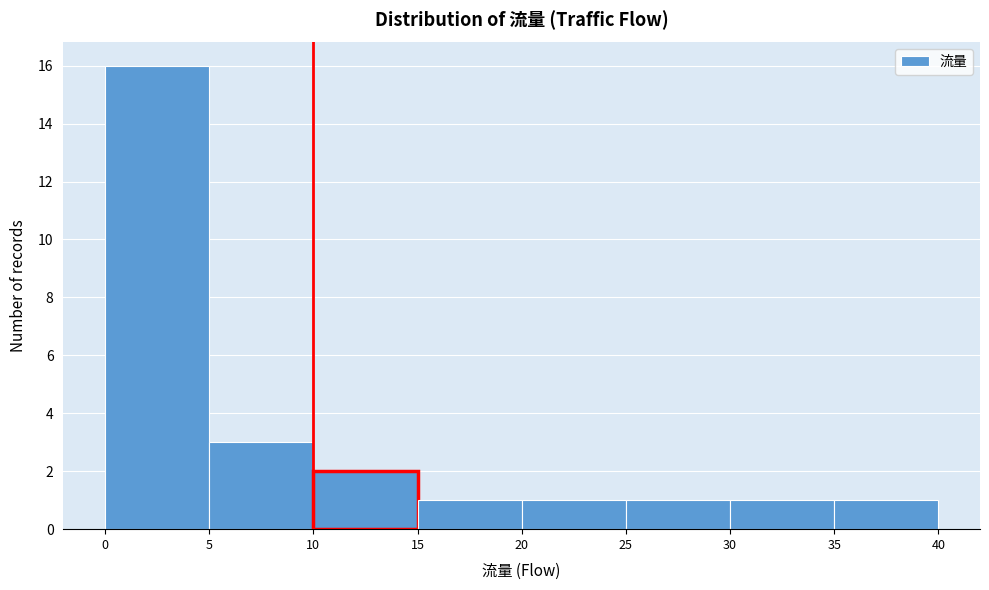

Reading left to right, transcribe this chart: for each bar, give the range it covers on the x-axis and its height. The values are not printed on the chart, so give them approximately, as read against the axis.

0 to 5: 16
5 to 10: 3
10 to 15: 2
15 to 20: 1
20 to 25: 1
25 to 30: 1
30 to 35: 1
35 to 40: 1